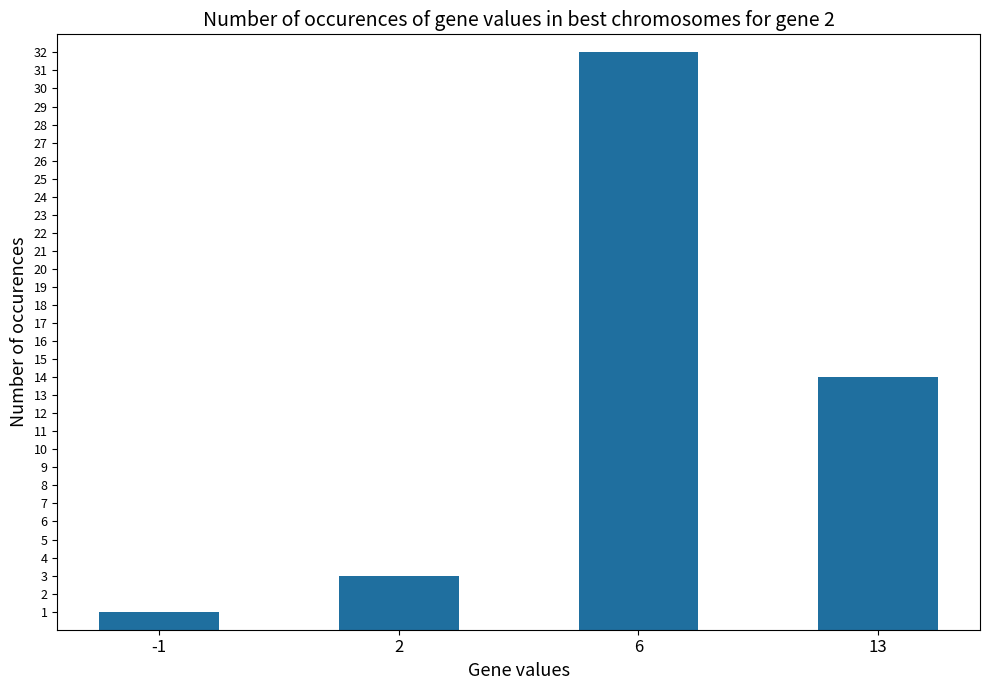

What is the change in value from -1 to 6?

+31